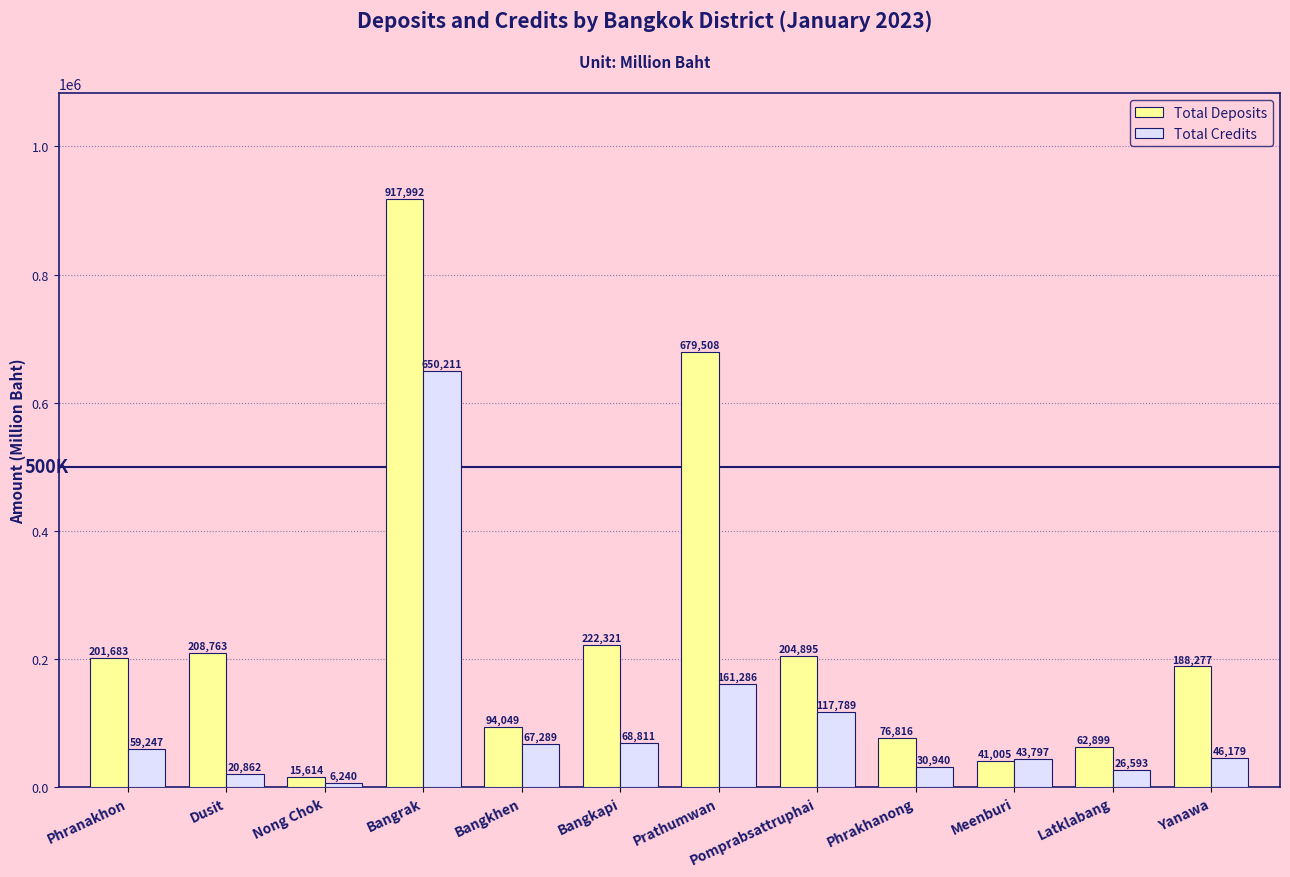

Which series has the largest total across all categories?

Total Deposits